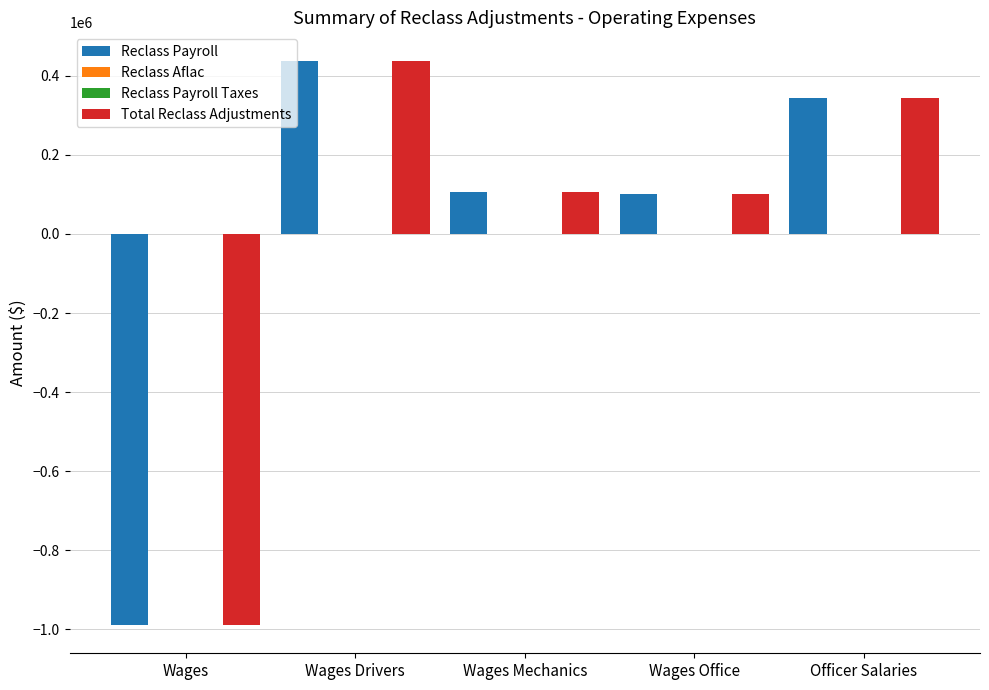

At how many categories does at least one series exceed -633968?

5